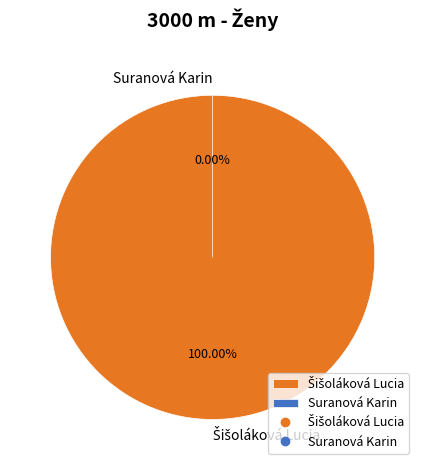

Does Suranová Karin account for over 50% of the chart?

No